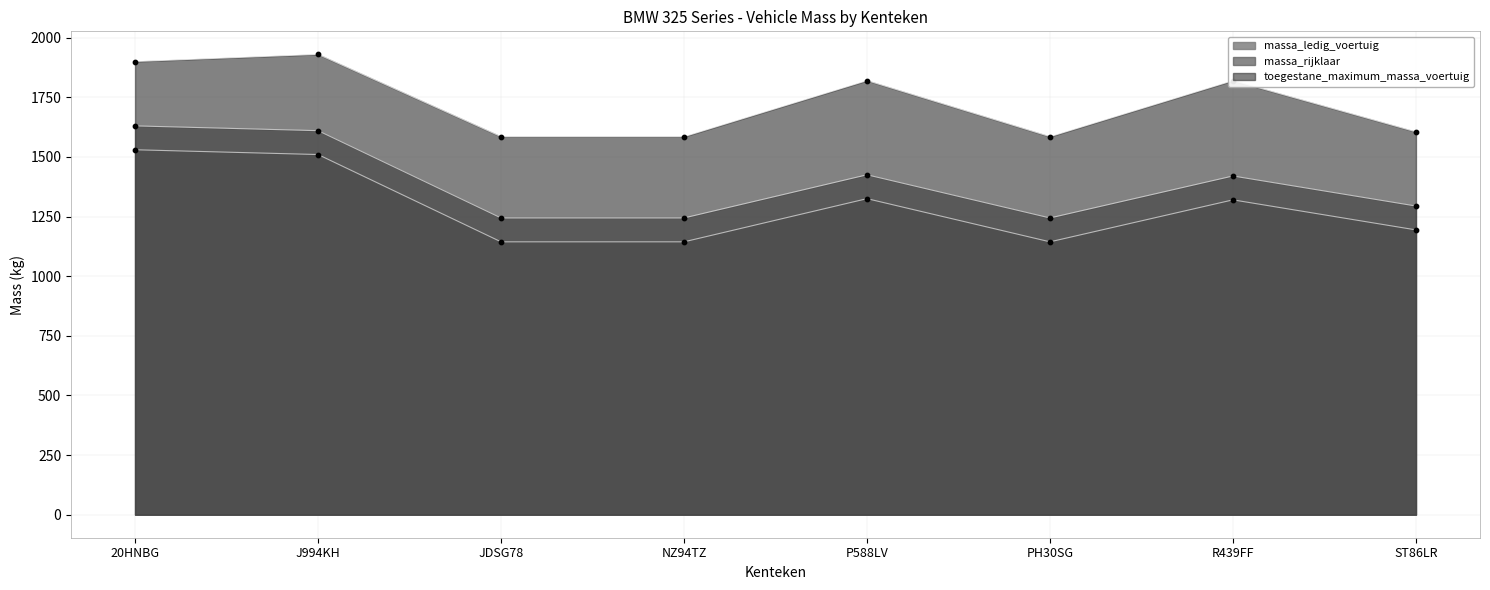

Which series has the largest Y range (max minus min)?

massa_ledig_voertuig